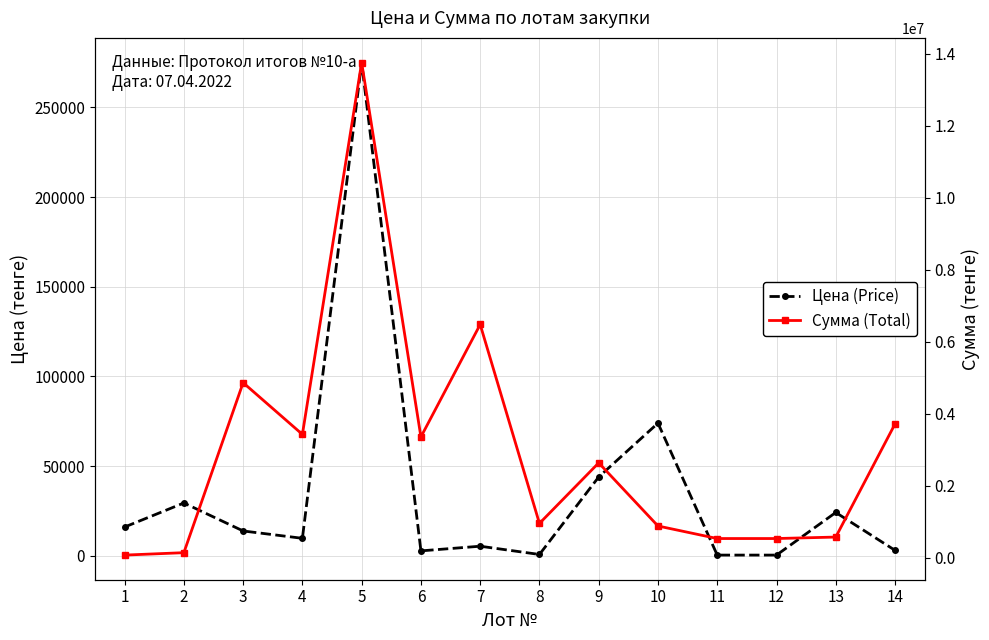

Where is the first local maximum for Сумма (Total)?

3